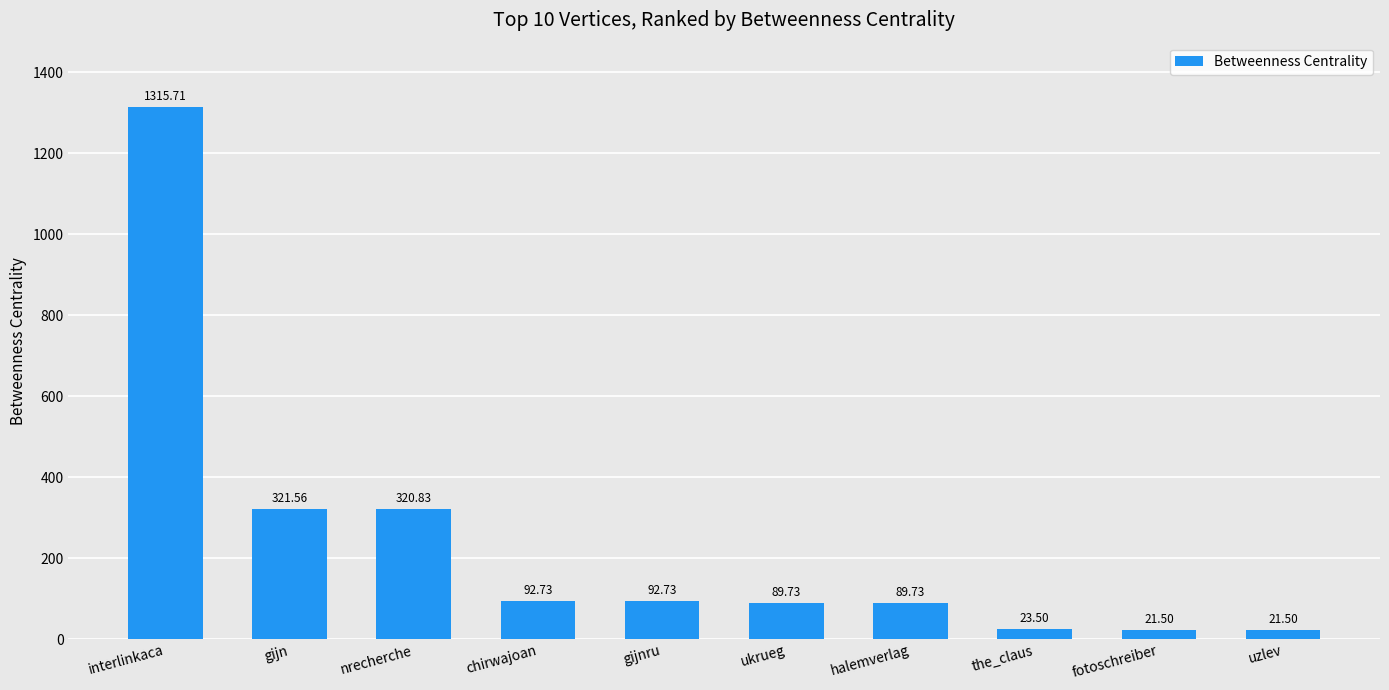

At which category does the chart reach its peak across all series?

interlinkaca